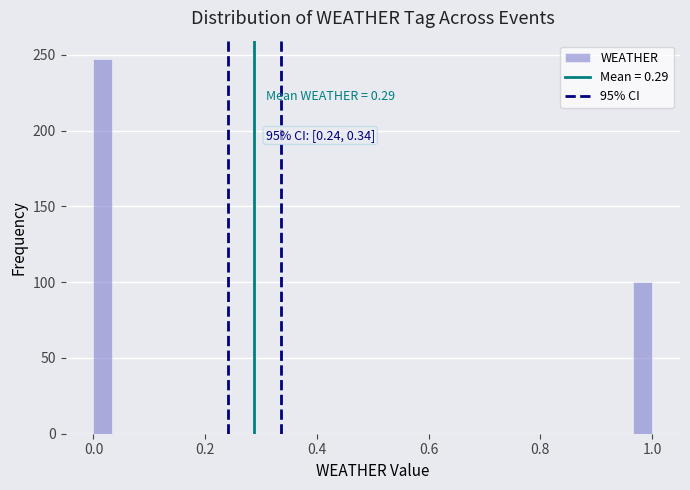

Around what value on the x-axis is the tallest bar? Give the approximate position of its centre, as read against the axis.

0.02